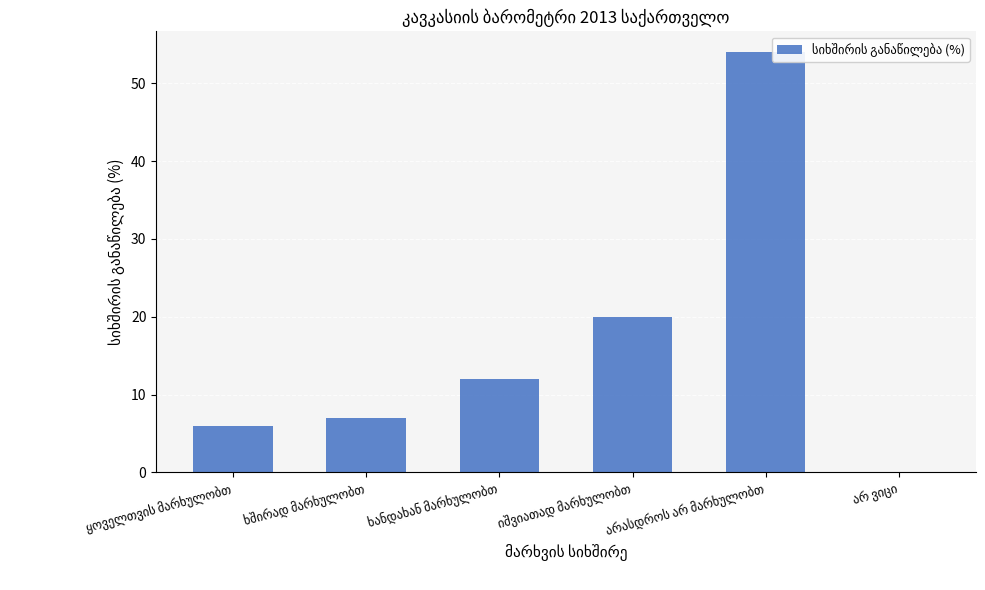

True or false: the data shows 4 at ხშირად მარხულობთ.

False